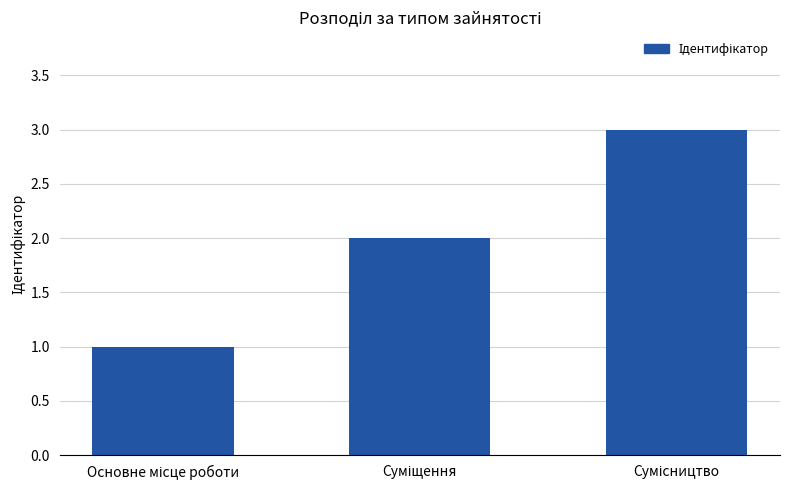

What is the greatest value displayed?

3